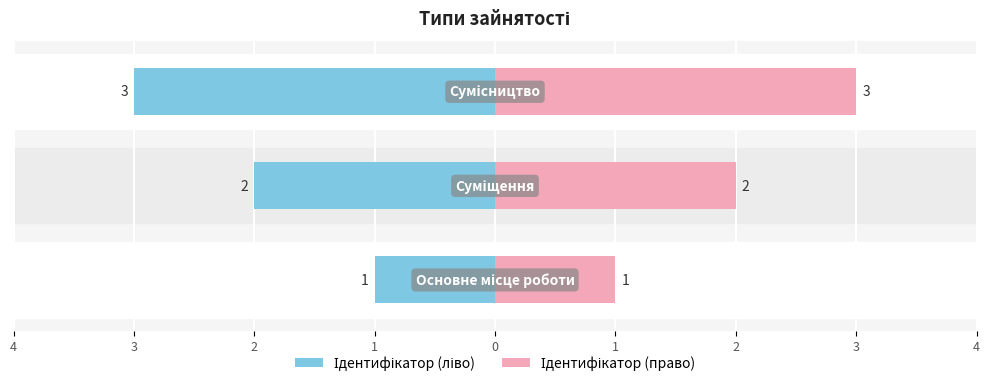

Which has a higher value, 3 or 4?

4